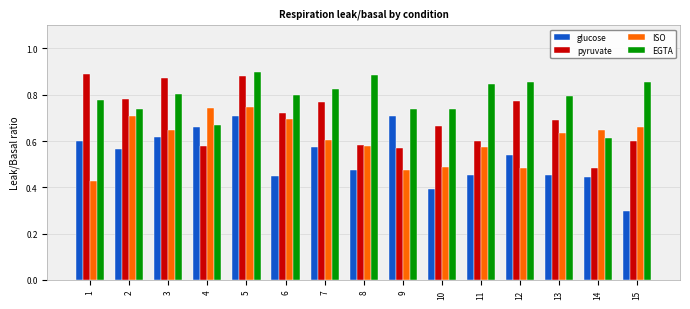

Between 1 and 3, which series saw the biggest shift?

ISO